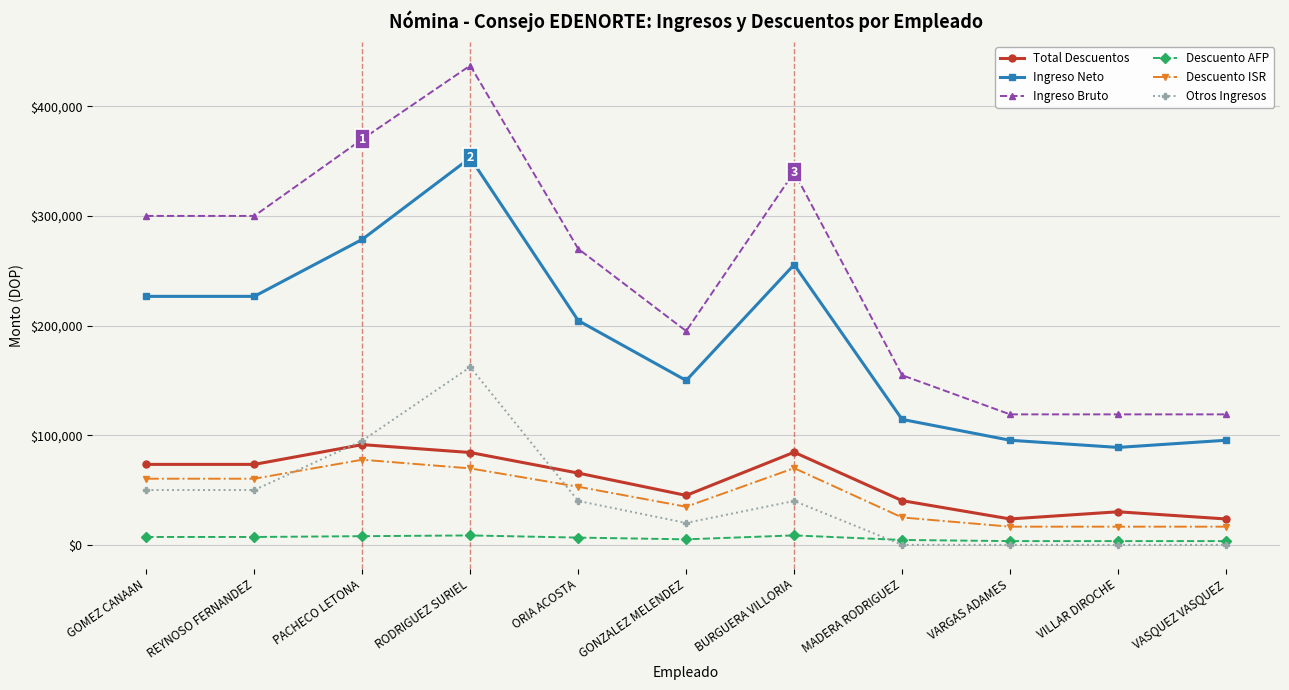

What is the maximum value shown in the chart?

437151.7